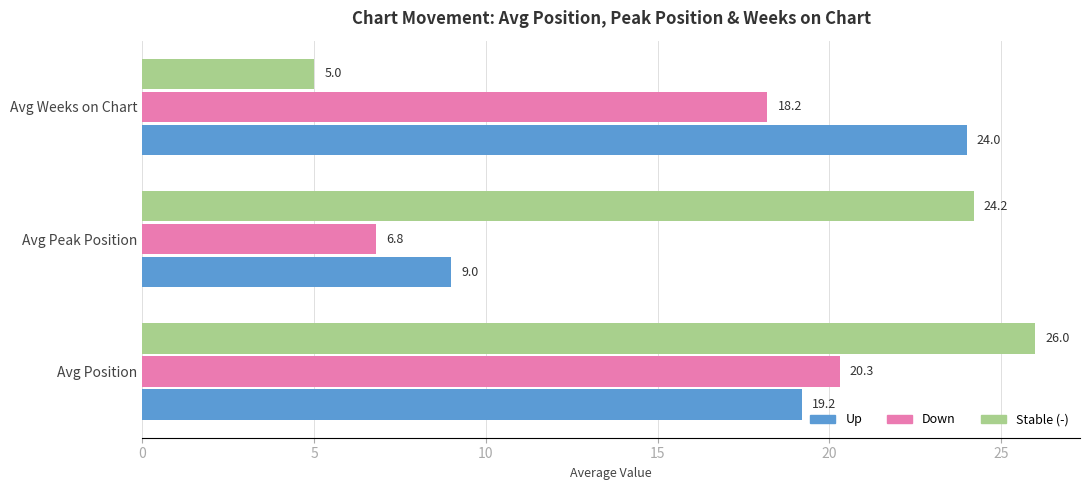

List the labels in order of Stable (-) value, smallest first.

Avg Weeks on Chart, Avg Peak Position, Avg Position